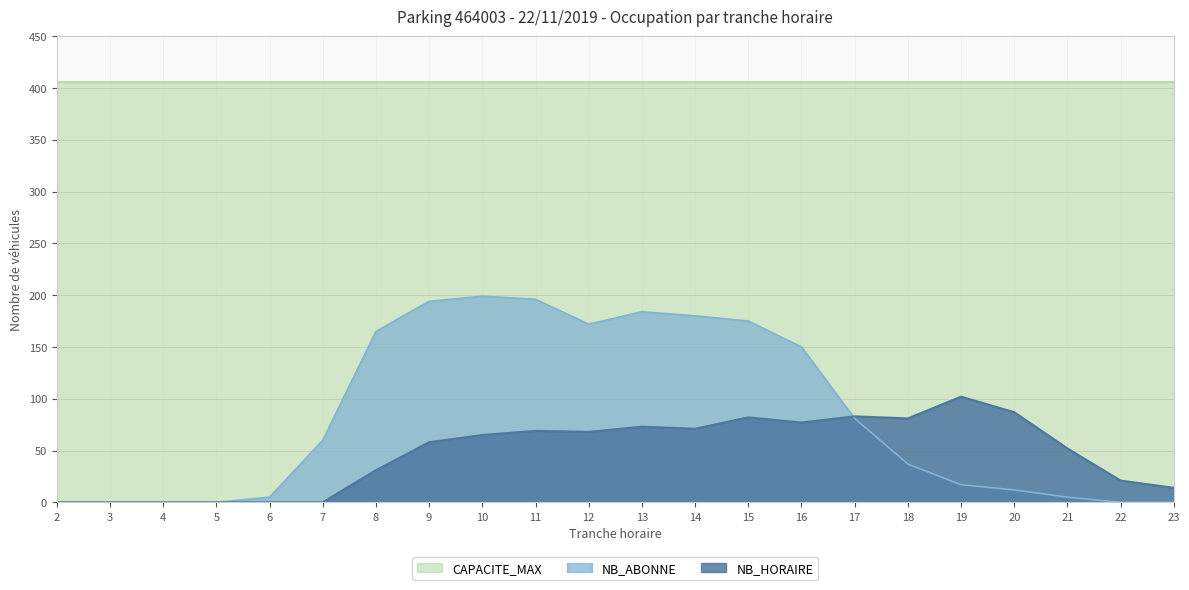

Which series has the largest range (max minus min)?

NB_ABONNE